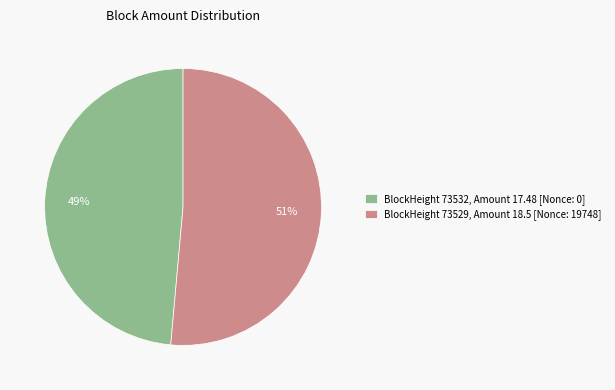

Count the number of slices in the pie.

2